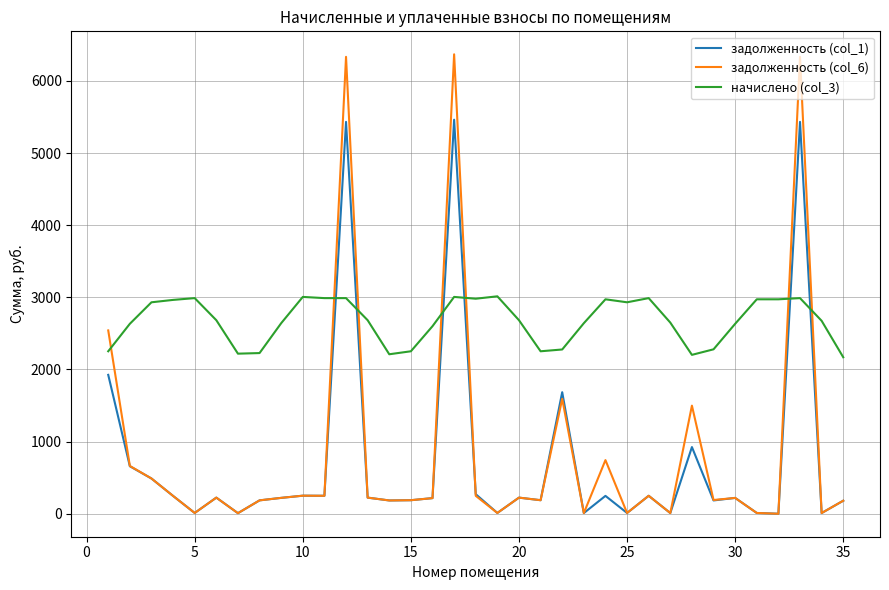

Which series has the widest spread of values?

задолженность (col_6)